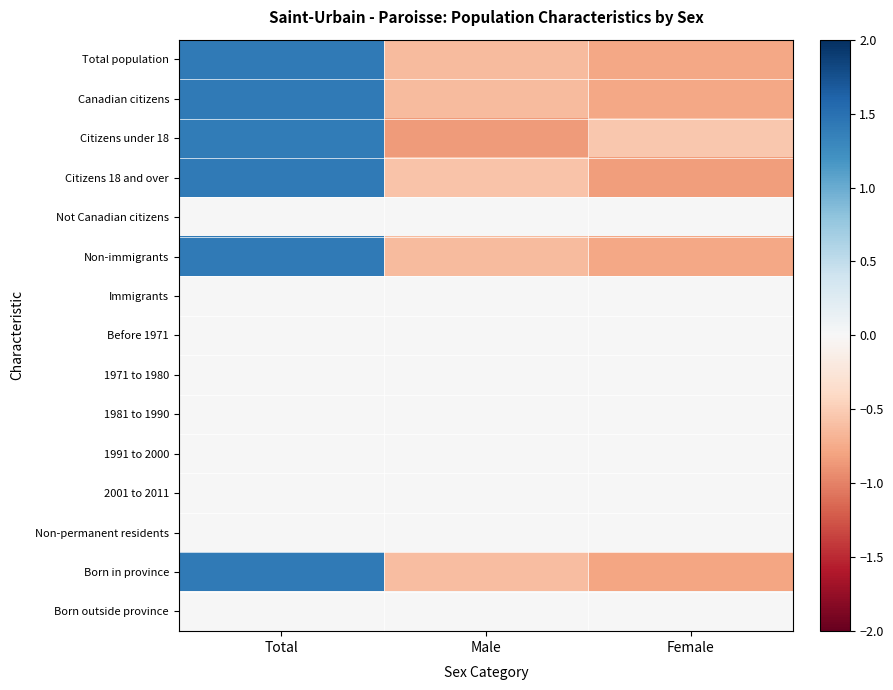

Reading left to right, list all the values displayed in this chart.

Total population: Total=1.4	Male=-0.6	Female=-0.8
Canadian citizens: Total=1.4	Male=-0.6	Female=-0.8
Citizens under 18: Total=1.4	Male=-0.9	Female=-0.5
Citizens 18 and over: Total=1.4	Male=-0.6	Female=-0.8
Not Canadian citizens: Total=0.0	Male=0.0	Female=0.0
Non-immigrants: Total=1.4	Male=-0.6	Female=-0.8
Immigrants: Total=0.0	Male=0.0	Female=0.0
Before 1971: Total=0.0	Male=0.0	Female=0.0
1971 to 1980: Total=0.0	Male=0.0	Female=0.0
1981 to 1990: Total=0.0	Male=0.0	Female=0.0
1991 to 2000: Total=0.0	Male=0.0	Female=0.0
2001 to 2011: Total=0.0	Male=0.0	Female=0.0
Non-permanent residents: Total=0.0	Male=0.0	Female=0.0
Born in province: Total=1.4	Male=-0.6	Female=-0.8
Born outside province: Total=0.0	Male=0.0	Female=0.0